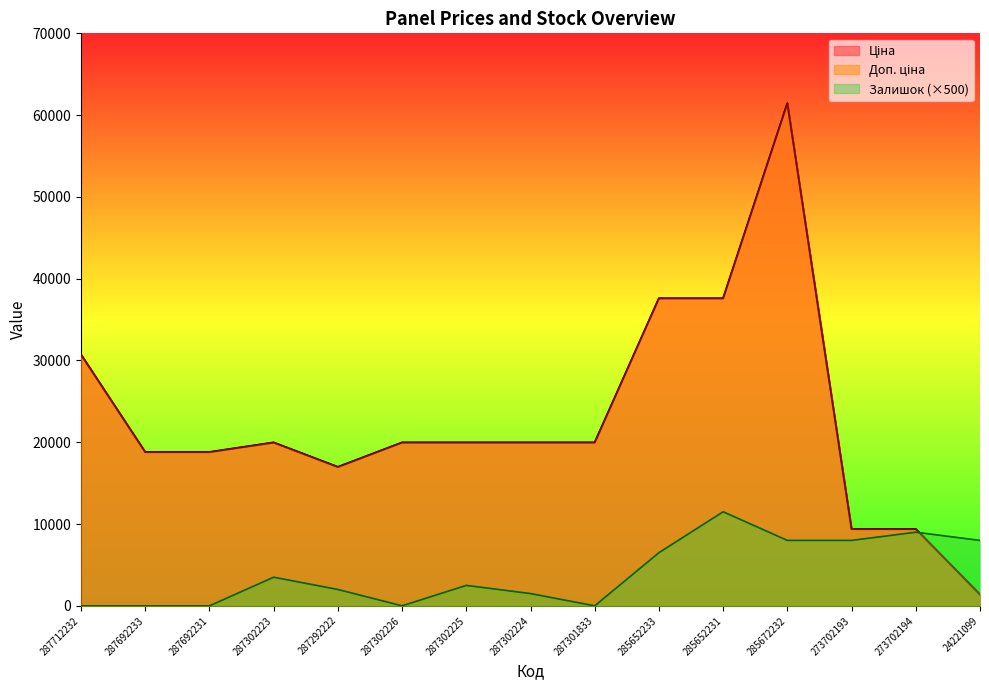

What is the difference between the Ціна values at 287712232 and 287302225?

10753.0